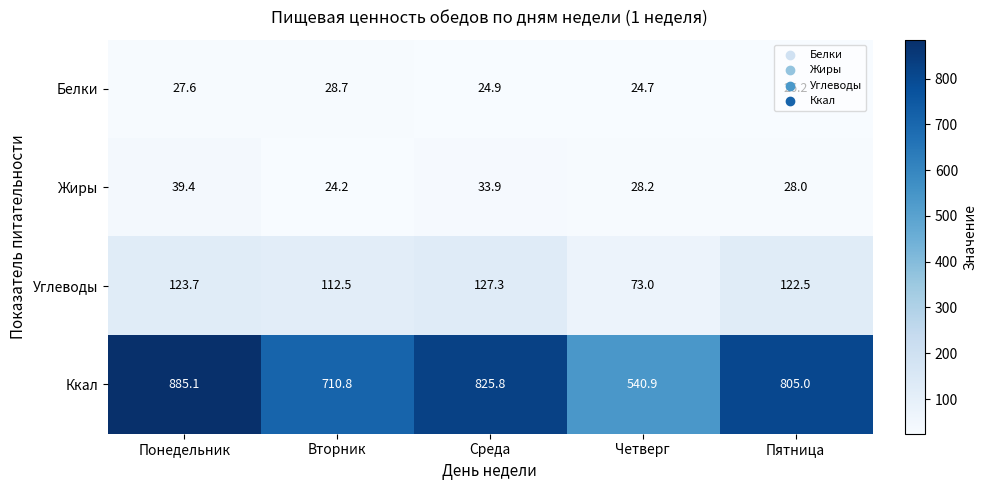

What is the approximate value of Белки at Пятница?

26.2